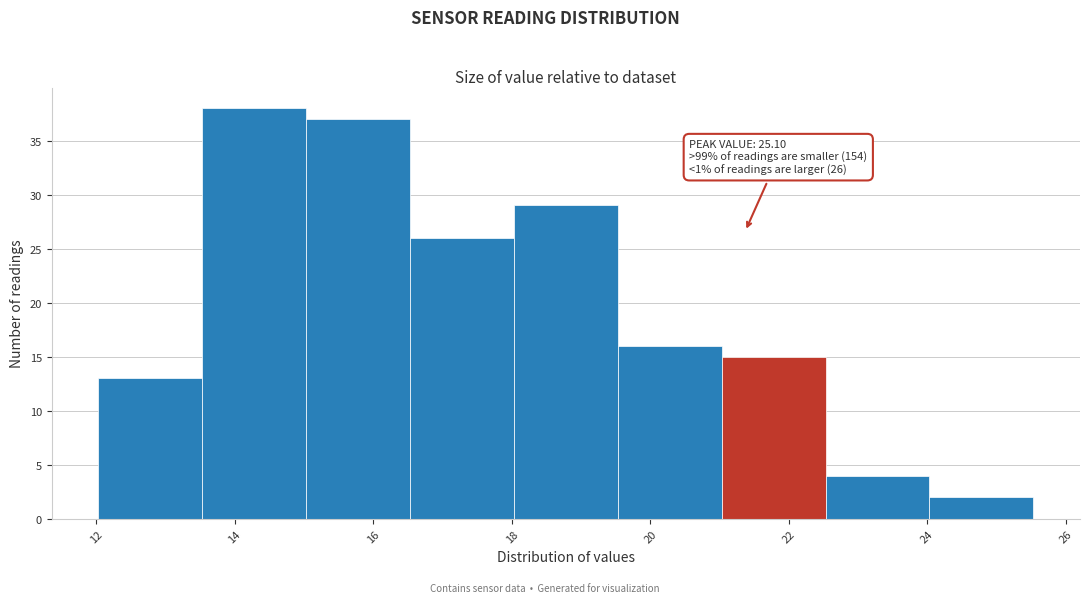

Over which range of the x-axis is the bar tallest?

13.6 to 15.0